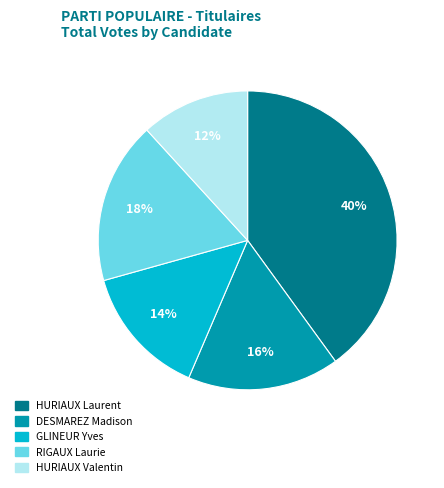

Rank the categories by value from highest to lowest.

HURIAUX Laurent, RIGAUX Laurie, DESMAREZ Madison, GLINEUR Yves, HURIAUX Valentin